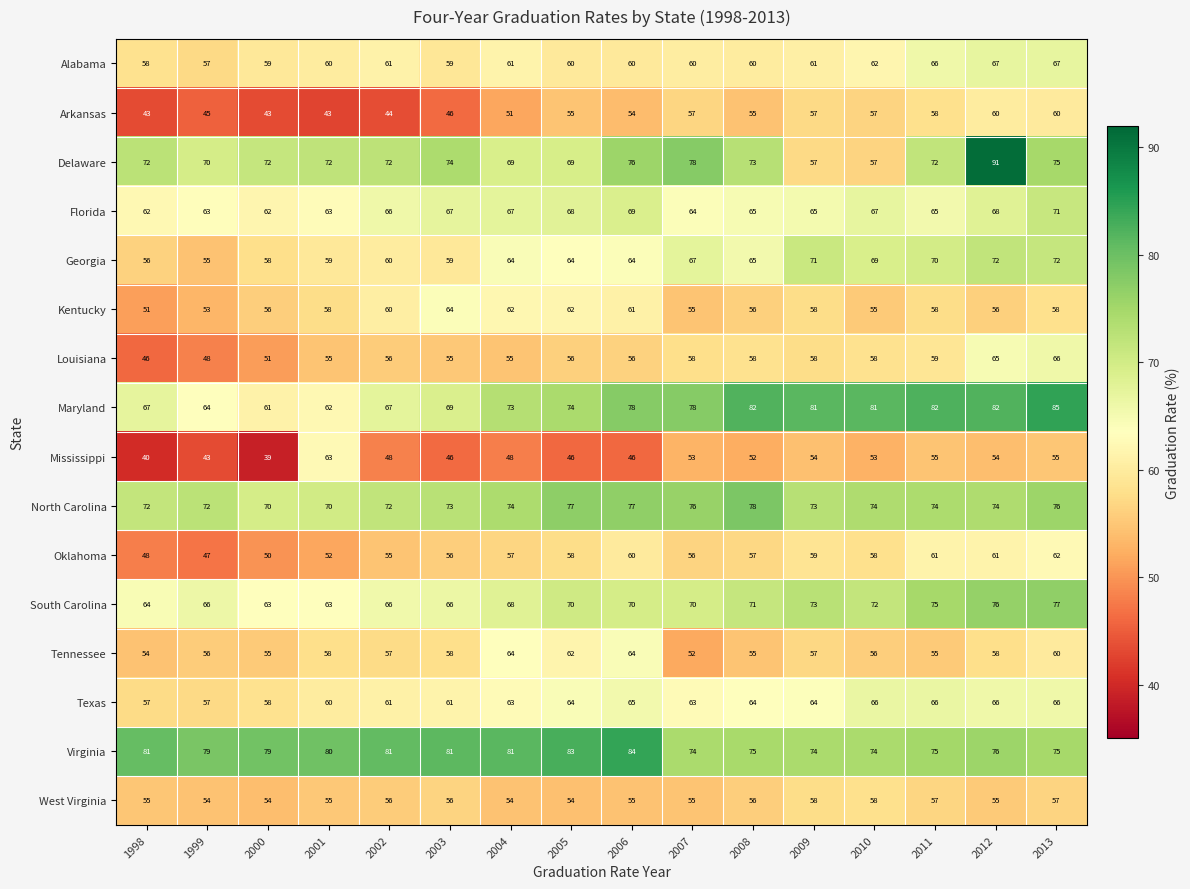

Which series has the largest total across all categories?

Virginia